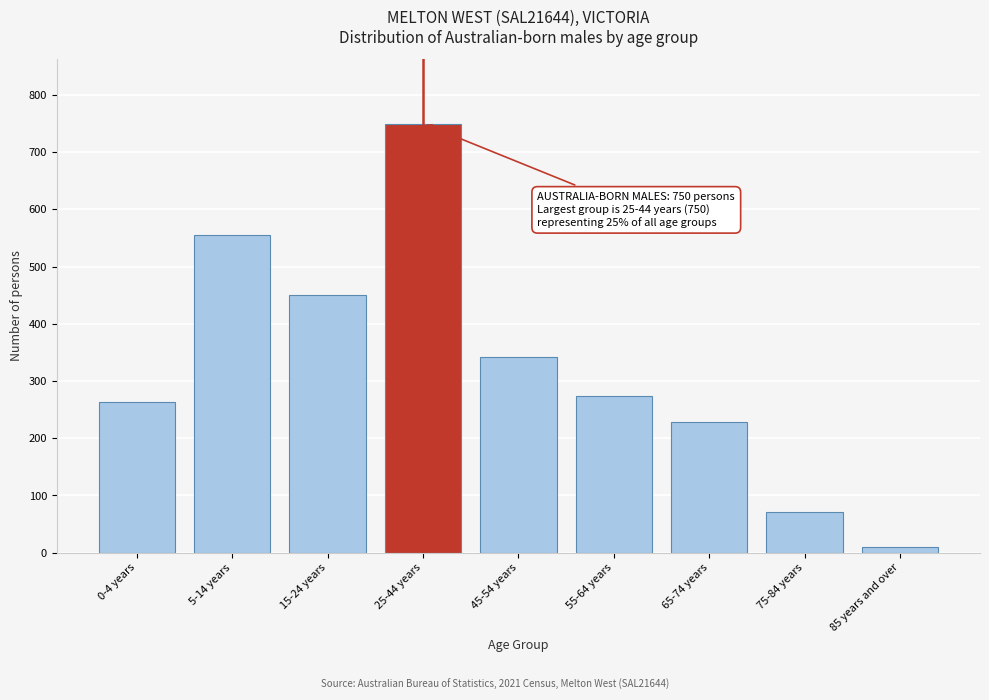

Reading right to left, extract all data points from this chart.

10	71	229	273	342	750	451	555	263